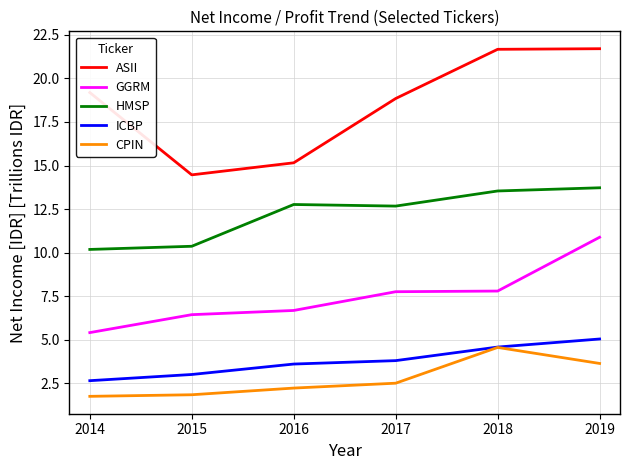

The value of ICBP at 2016 is 1.6. True or false?

False